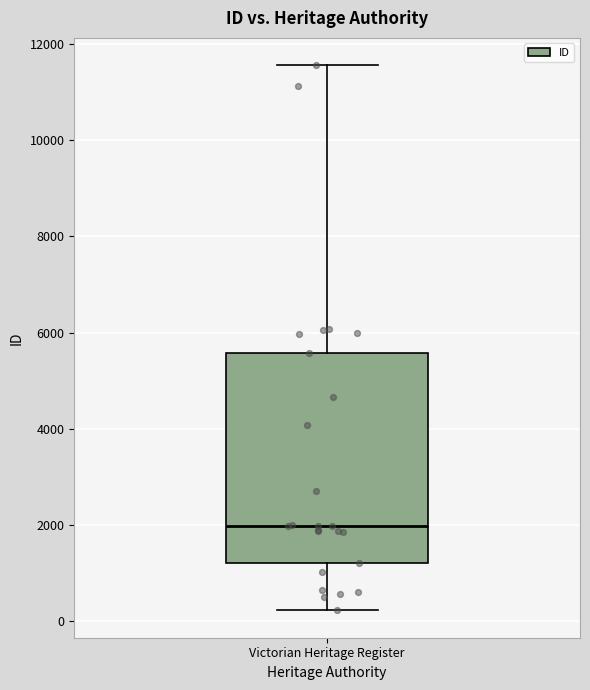

Where does the median line of the box for Victorian Heritage Register sit on the y-axis? The values are not printed on the chart, so give them approximately, as read against the axis.

2000